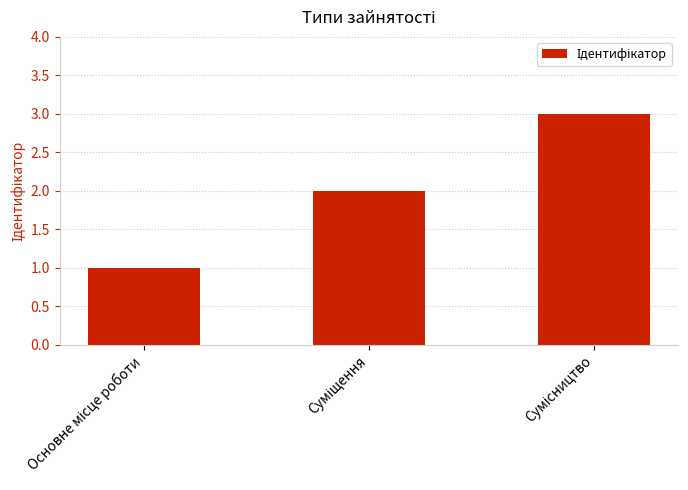

What is the greatest value displayed?

3